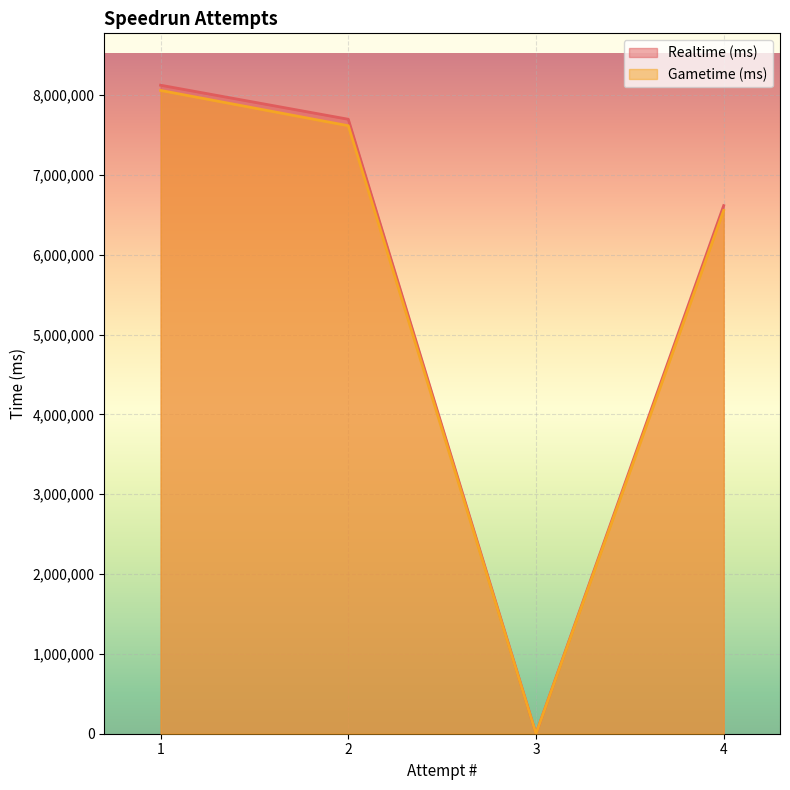

Which series has the widest spread of values?

Realtime (ms)